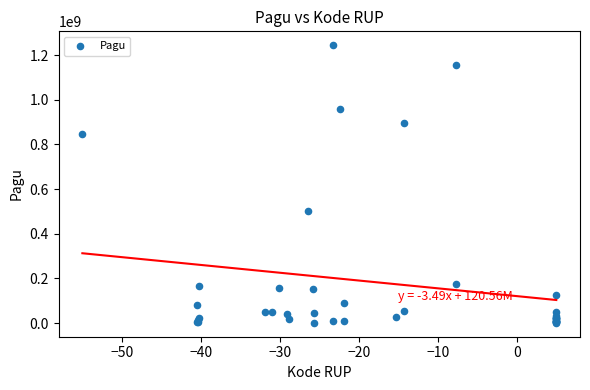

What Y value in the scatter plot is closest to 622840000?

499932000